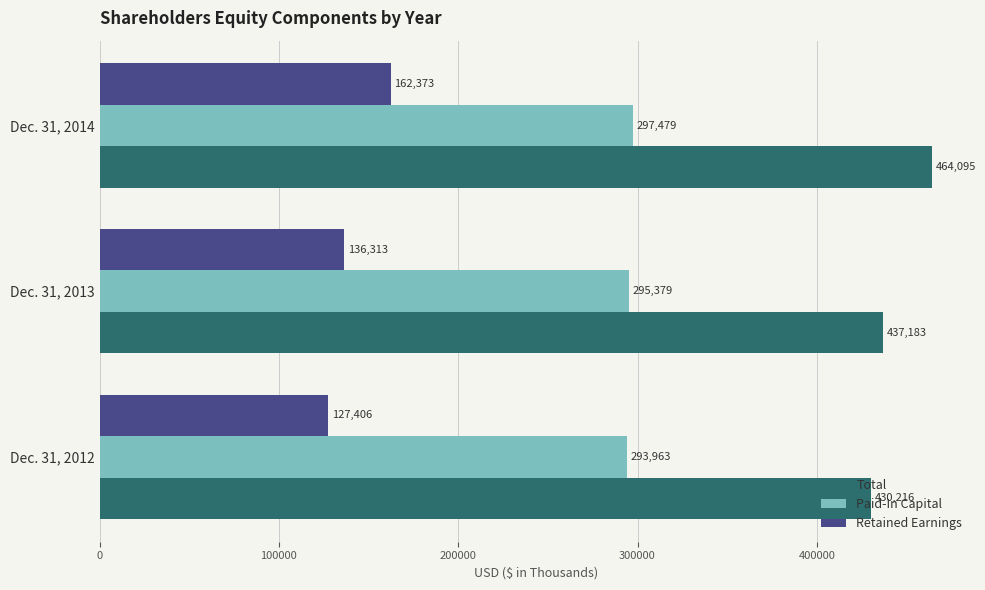

What is the sum of the Retained Earnings values at Dec. 31, 2014 and Dec. 31, 2013?

298686